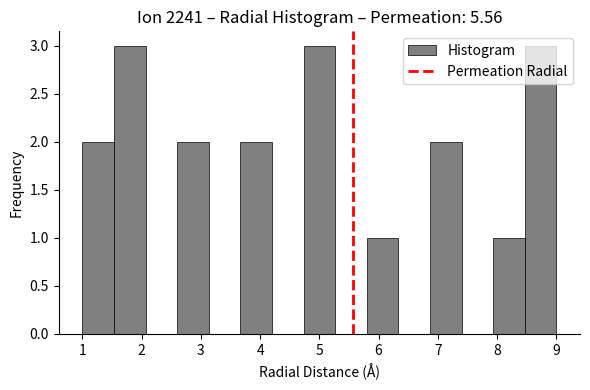

Reading left to right, transcribe this chart: for each bar, give the range it covers on the x-axis and its height. Neither the bar edges nor the heights are printed on the chart, so give them approximately, as read against the axes.

1.0 to 1.5: 2
1.5 to 2.1: 3
2.1 to 2.6: 0
2.6 to 3.1: 2
3.1 to 3.7: 0
3.7 to 4.2: 2
4.2 to 4.7: 0
4.7 to 5.3: 3
5.3 to 5.8: 0
5.8 to 6.3: 1
6.3 to 6.9: 0
6.9 to 7.4: 2
7.4 to 7.9: 0
7.9 to 8.5: 1
8.5 to 9.0: 3